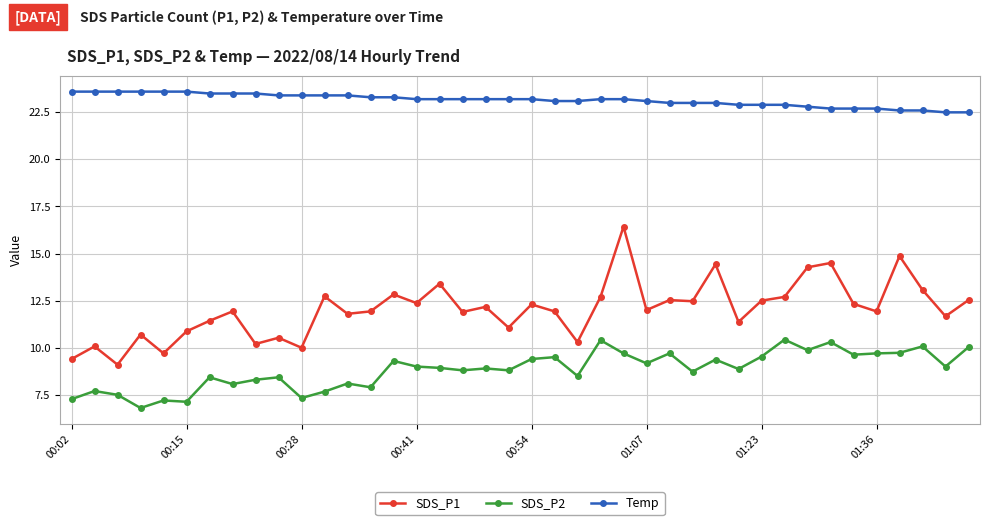

Rank the series by their maximum value, from lowest to highest.

SDS_P2, SDS_P1, Temp